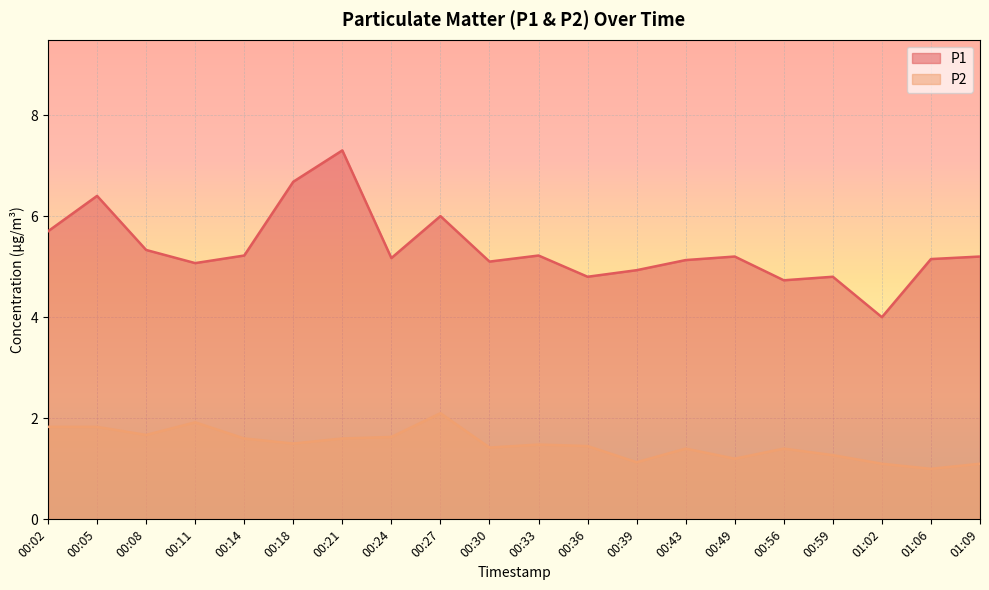

Read the P2 value at 00:14.

1.6